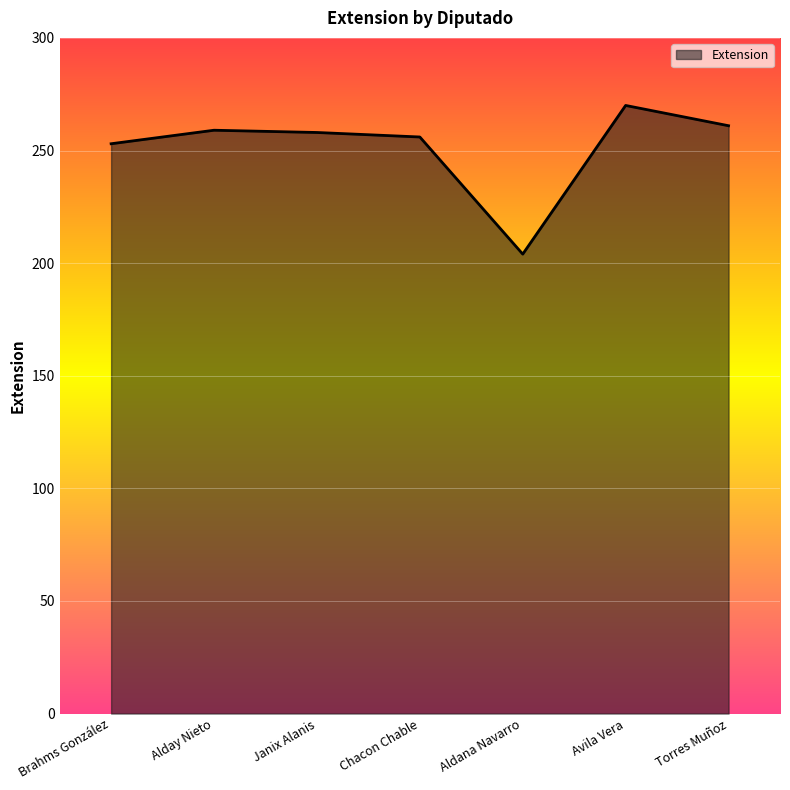

How many categories are shown in the chart?

7